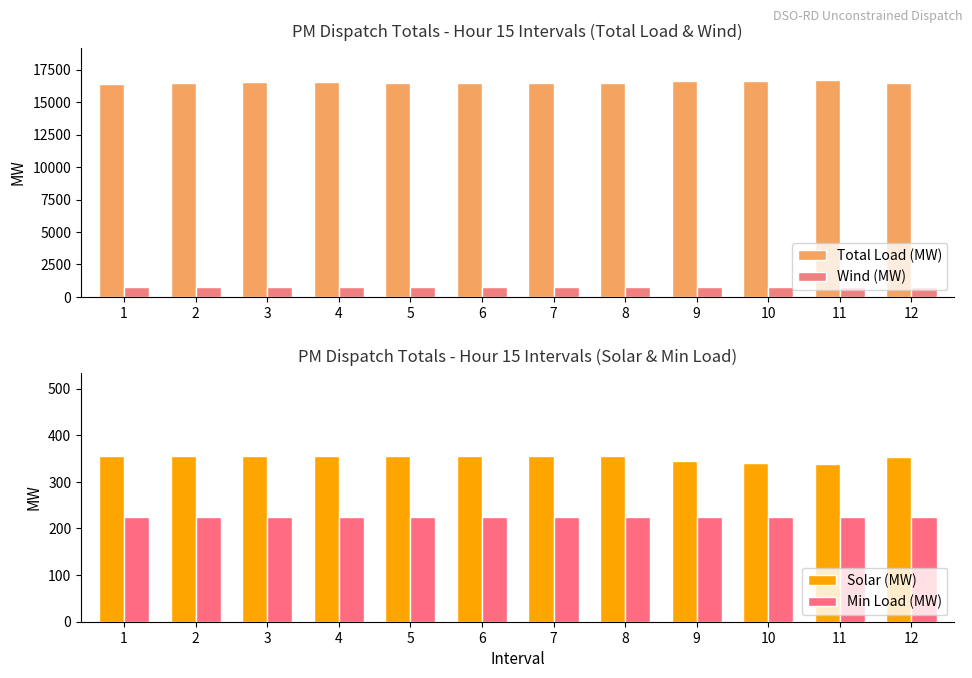

Reading left to right, transcribe all the data shown in this chart.

Total Load (MW): 16433.1	16443.8	16518.9	16523.2	16512.9	16489.5	16455.0	16464.8	16608.1	16666.3	16681.2	16492.5
Wind (MW): 769.0	769.0	769.0	769.0	769.0	769.0	769.0	769.0	780.4	784.0	785.9	771.0
Solar (MW): 356.0	356.0	356.0	356.0	356.0	356.0	356.0	356.0	344.6	341.0	339.1	354.0
Min Load (MW): 225.0	225.0	225.0	225.0	225.0	225.0	225.0	225.0	225.0	225.0	225.0	225.0